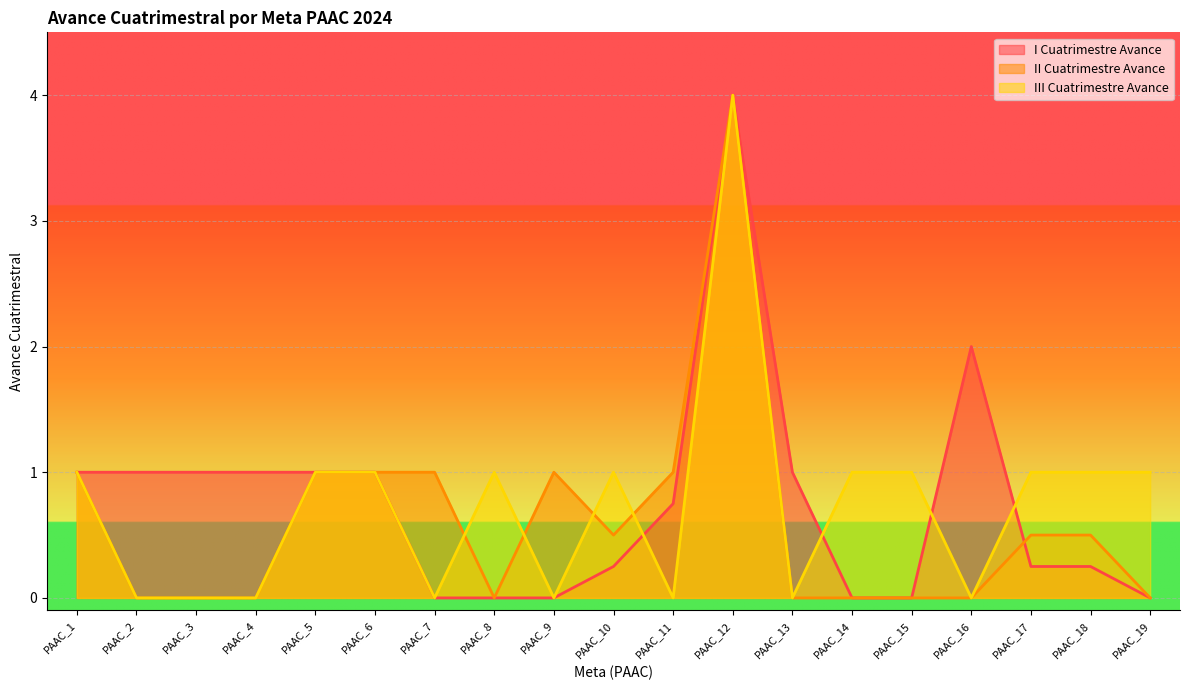

What is the difference between the maximum and minimum values in the III Cuatrimestre Avance series?

4.0